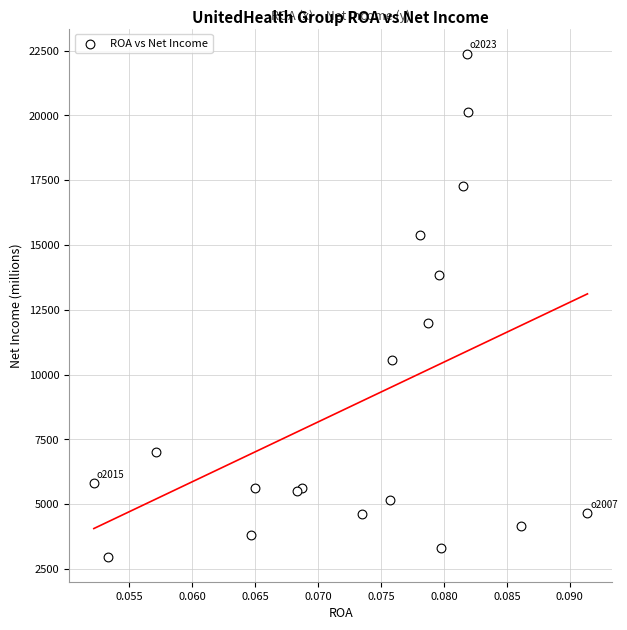

What Y value in the scatter plot is closest to 12679?

11986